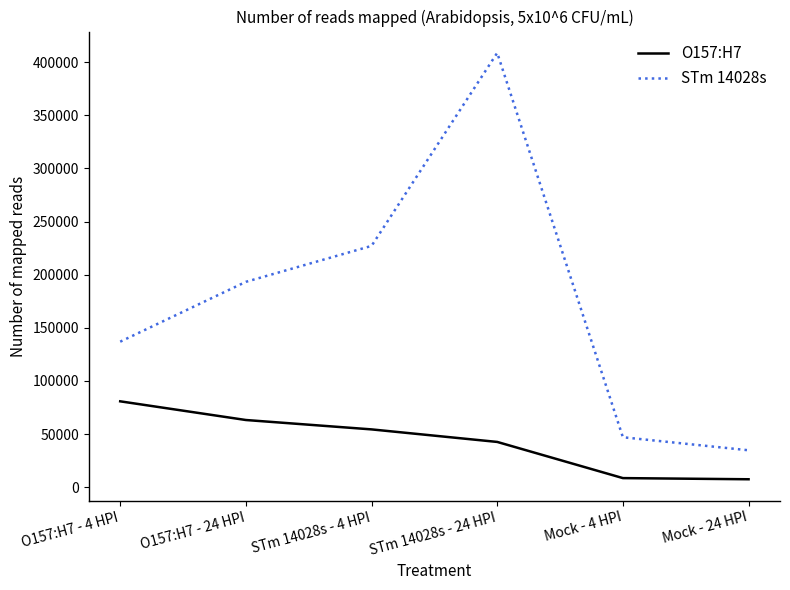

Is the value of O157:H7 at STm 14028s - 24 HPI greater than the value of STm 14028s at O157:H7 - 24 HPI?

No